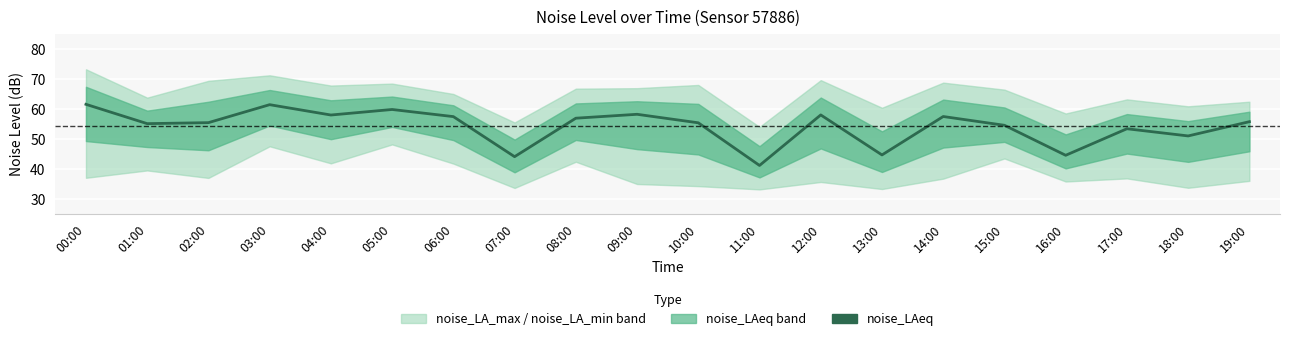

Reading left to right, list all the values displayed in this chart.

00:00=61.5	01:00=55.0	02:00=55.4	03:00=61.4	04:00=57.9	05:00=59.8	06:00=57.4	07:00=44.1	08:00=56.9	09:00=58.2	10:00=55.3	11:00=41.1	12:00=58.0	13:00=44.6	14:00=57.4	15:00=54.5	16:00=44.5	17:00=53.4	18:00=51.0	19:00=55.7